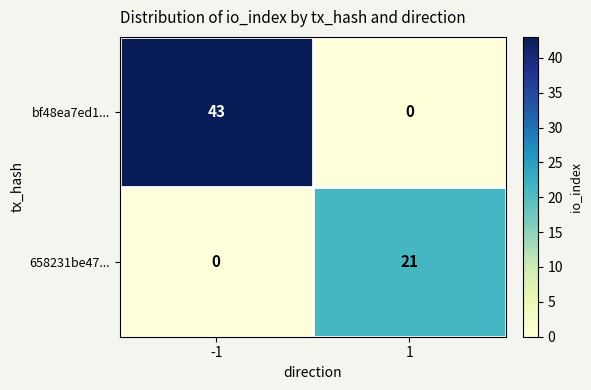

What is the greatest value displayed?

43